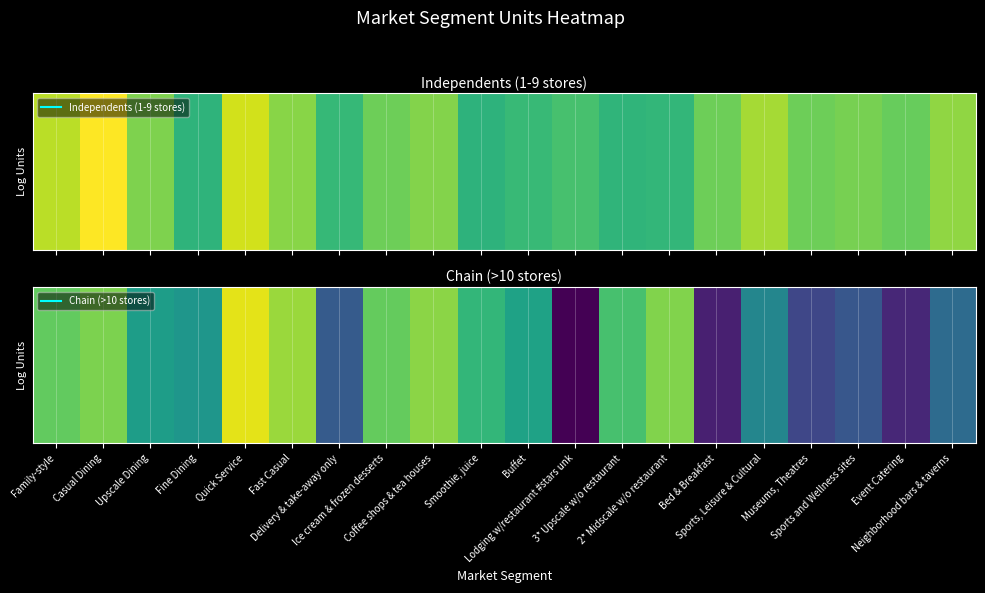

Which category has the lowest value across all series?

Lodging w/restaurant #stars unk